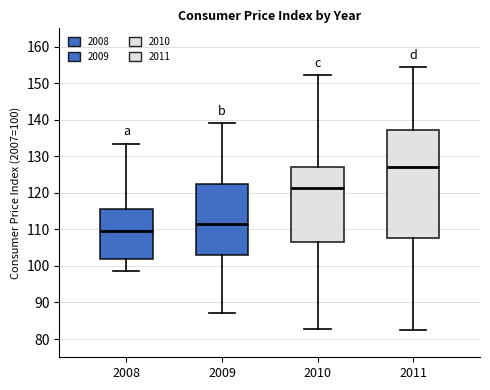

Reading left to right, read every box against the y-axis: the position of its median line, the range the box covers, and the ends of its whiskers. The values are not printed on the chart, so give them approximately, as read against the axis.

2008: median 110, box 102 to 115, whiskers 99 to 133
2009: median 112, box 103 to 122, whiskers 87 to 139
2010: median 121, box 107 to 127, whiskers 83 to 152
2011: median 127, box 108 to 137, whiskers 82 to 154